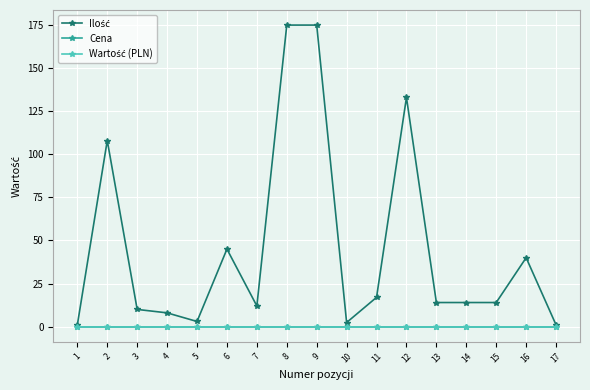

Does the chart have visible grid lines?

Yes